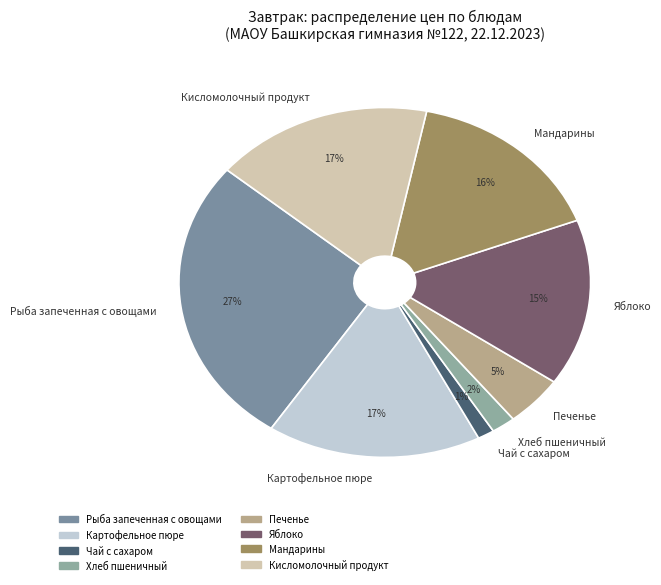

Is the sum of Яблоко and Хлеб пшеничный greater than half?

No